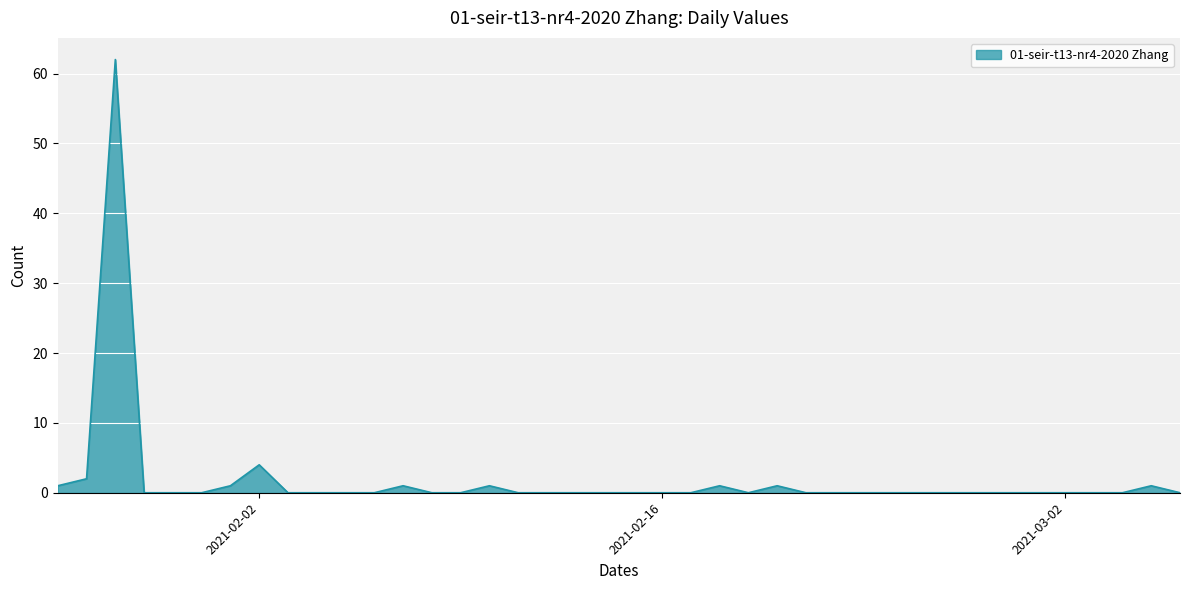

What is the greatest value displayed?

62